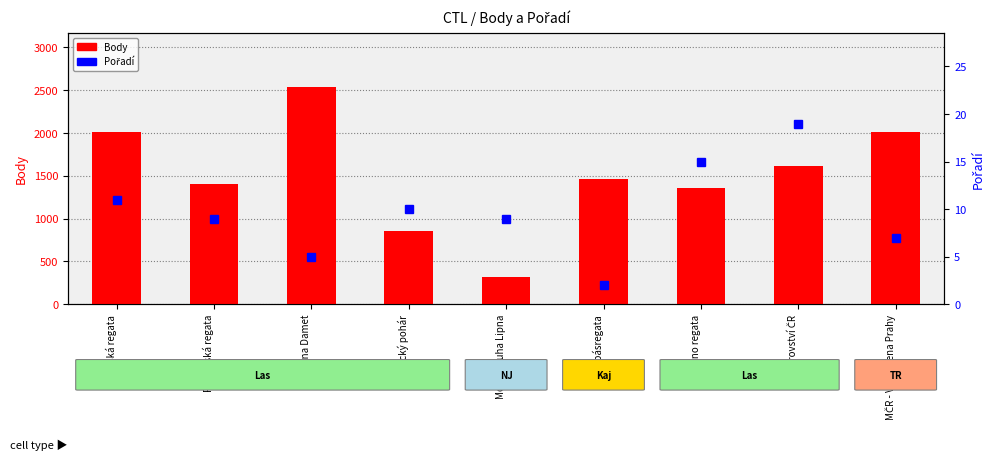

How many data points in Body are less than 1463?

4